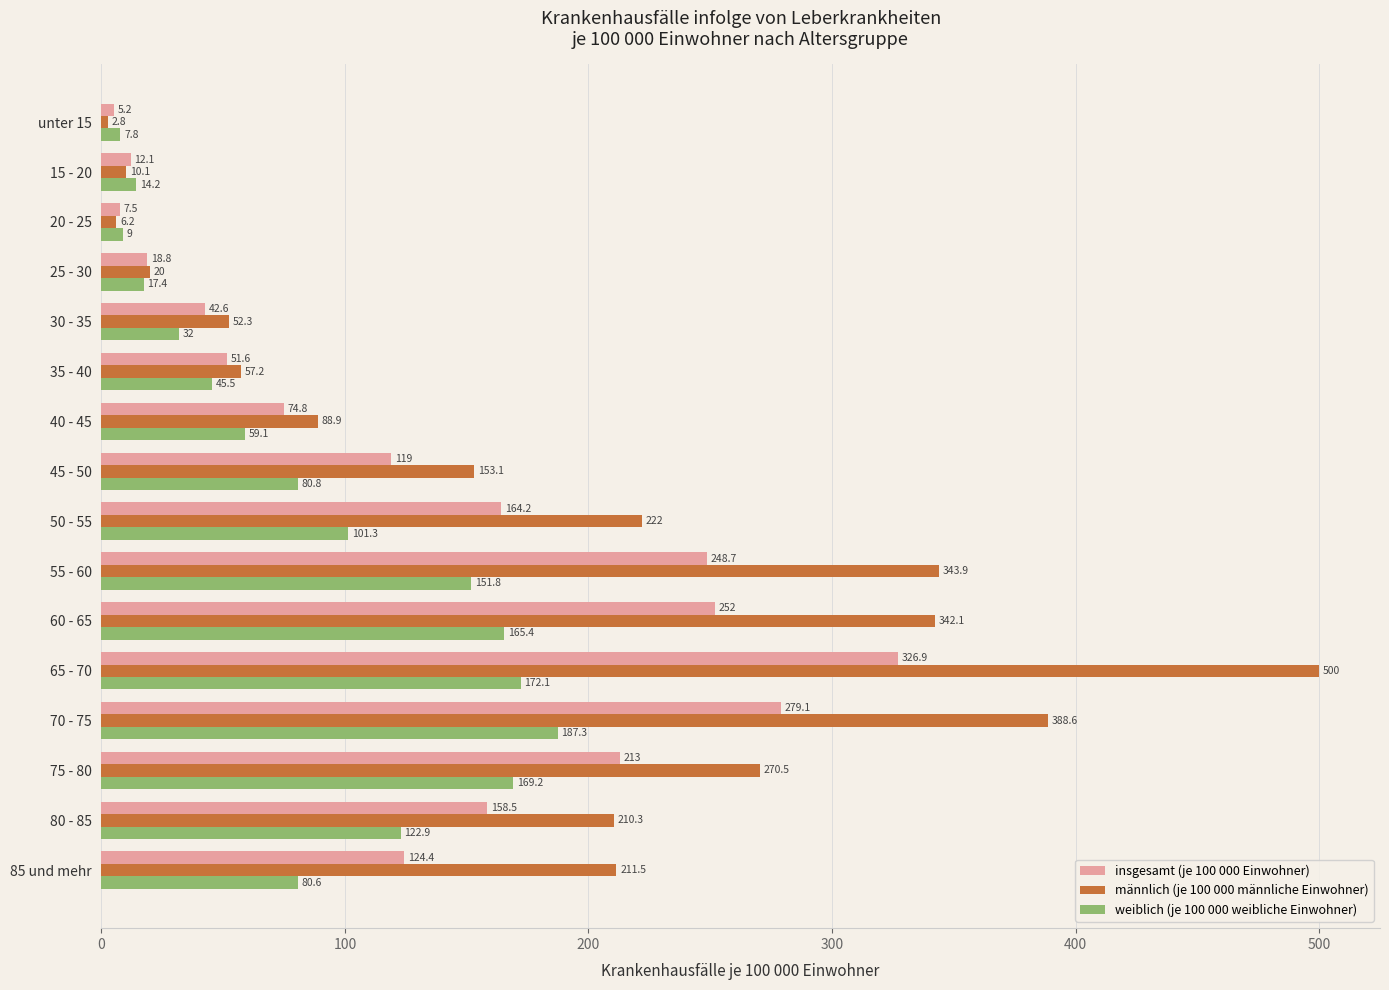

The value of weiblich (je 100 000 weibliche Einwohner) at 35 - 40 is 26.8. True or false?

False